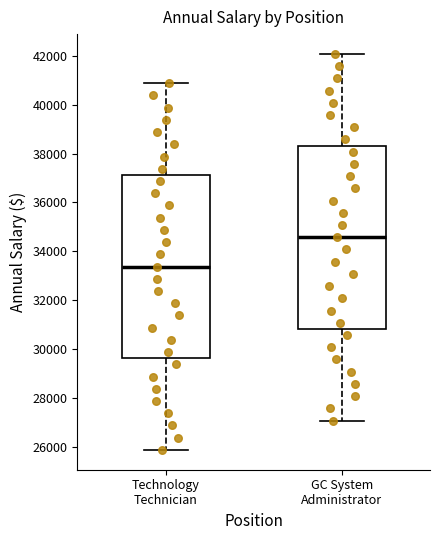

Which box has the lowest median line?

Technology Technician